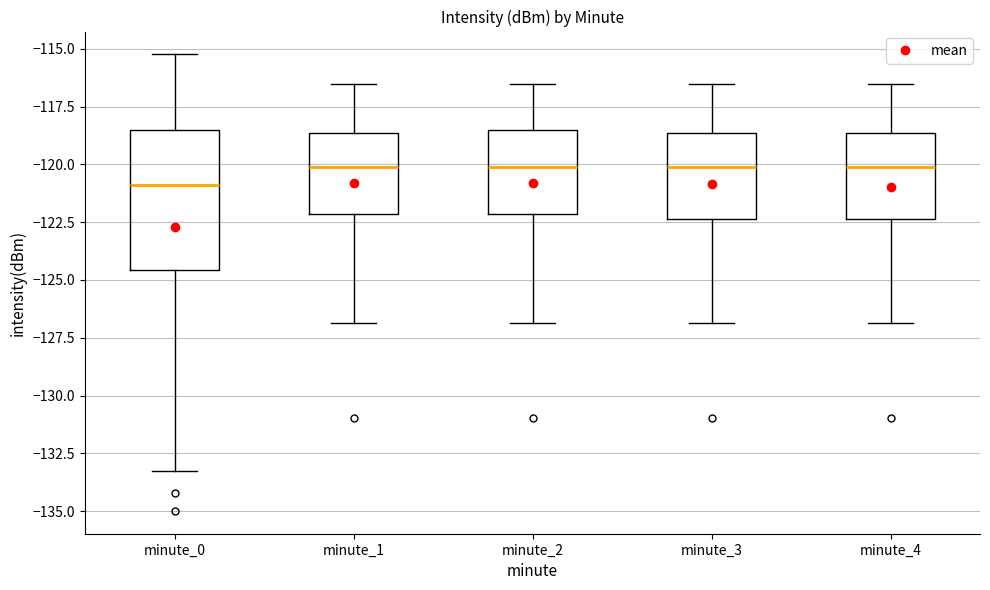

Which box has the lowest median line?

minute_0